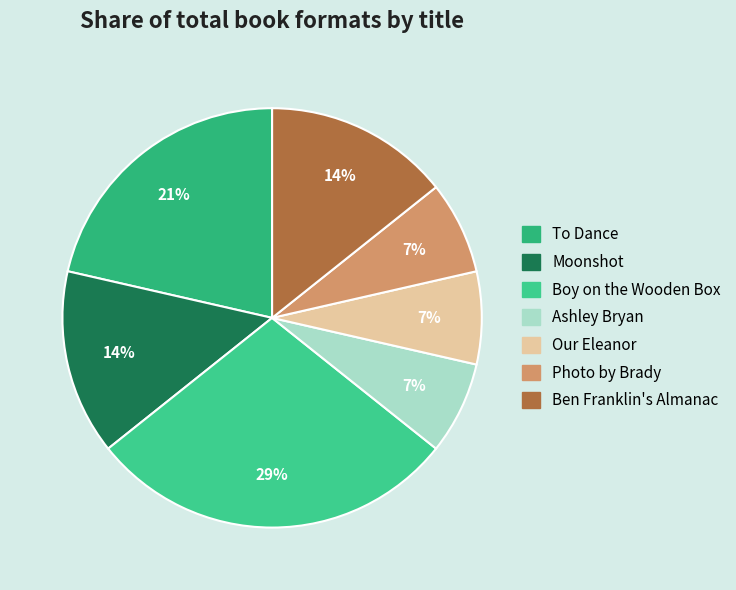

How much of the chart is everything except To Dance?

78.6%